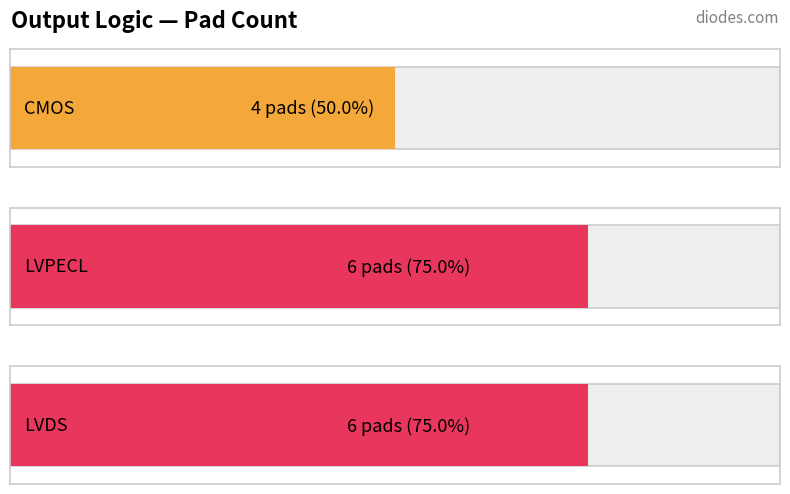

What is the change in value from CMOS to LVPECL?

+2